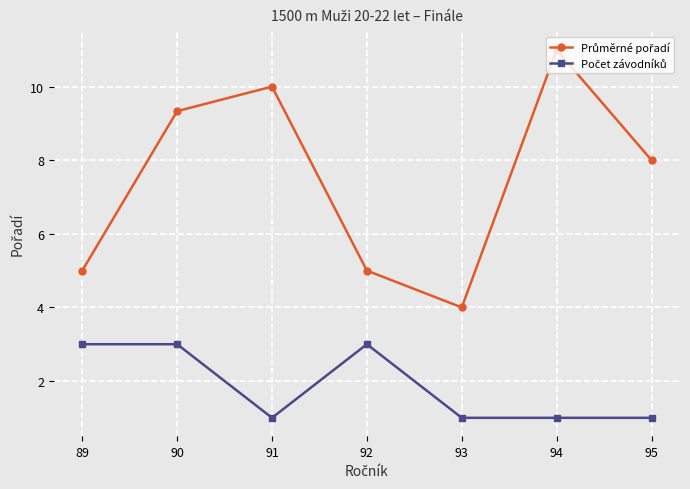

What is the total value across all series at 92?

8.0